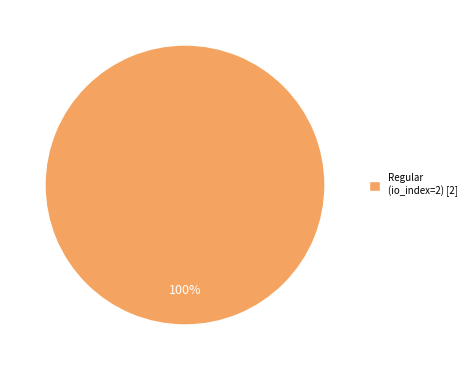

What is the majority slice?

Regular (io_index=2) [2]